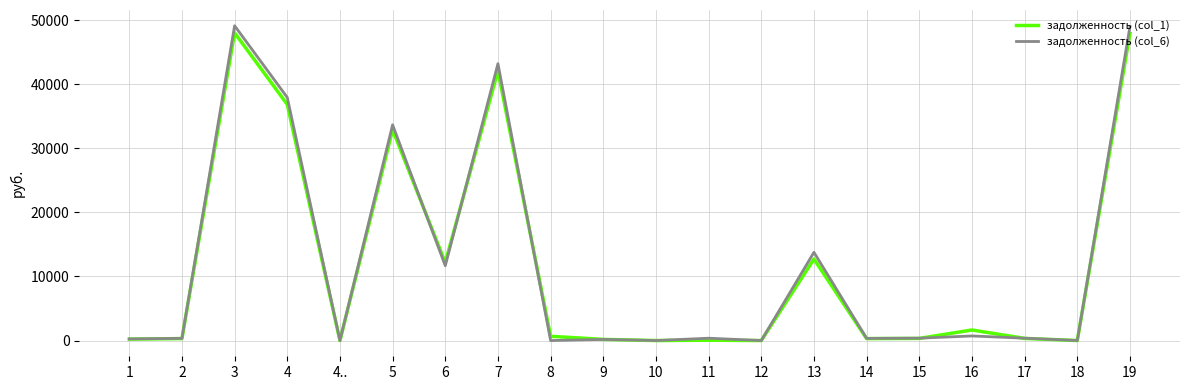

Is the value of задолженность (col_1) at 6 greater than the value of задолженность (col_6) at 19?

No